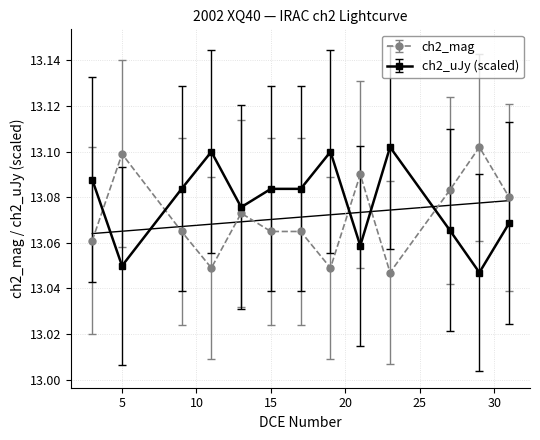

What is the value of the ch2_uJy point at the 1st from the left?

13.1